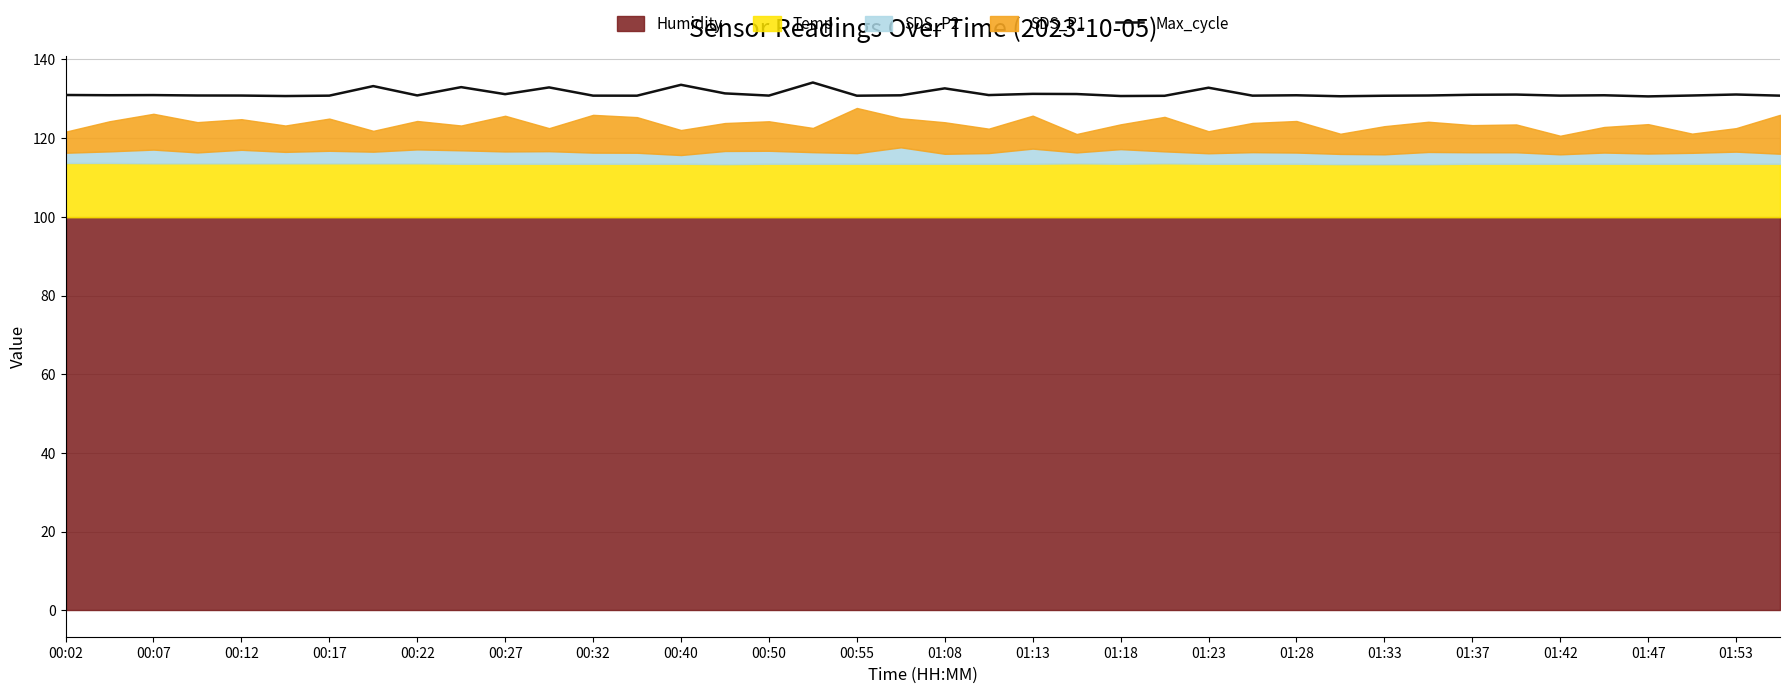

Does the chart have visible grid lines?

Yes